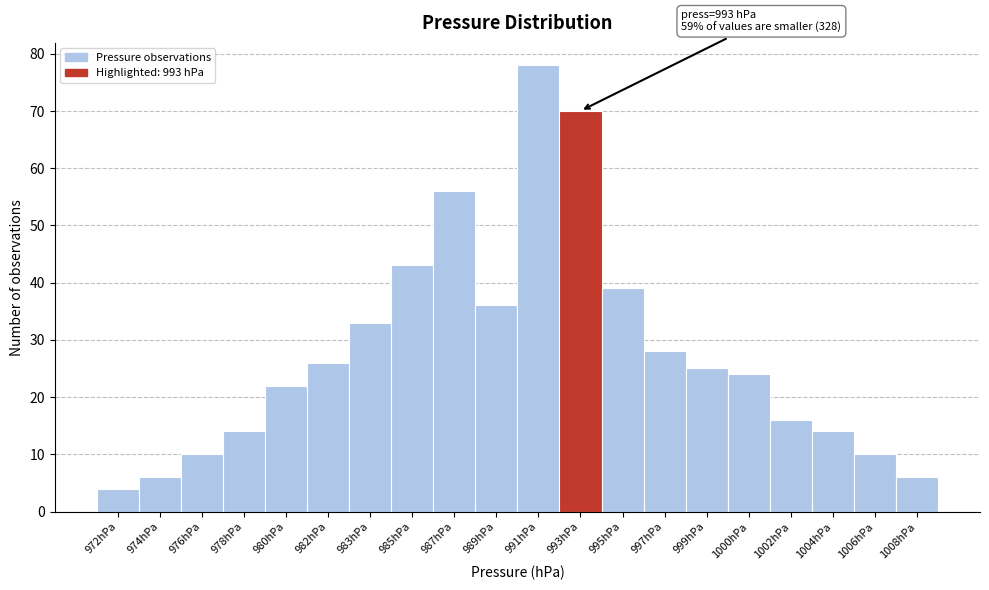

Reading left to right, what are all the values shown in this chart?

4	6	10	14	22	26	33	43	56	36	78	70	39	28	25	24	16	14	10	6